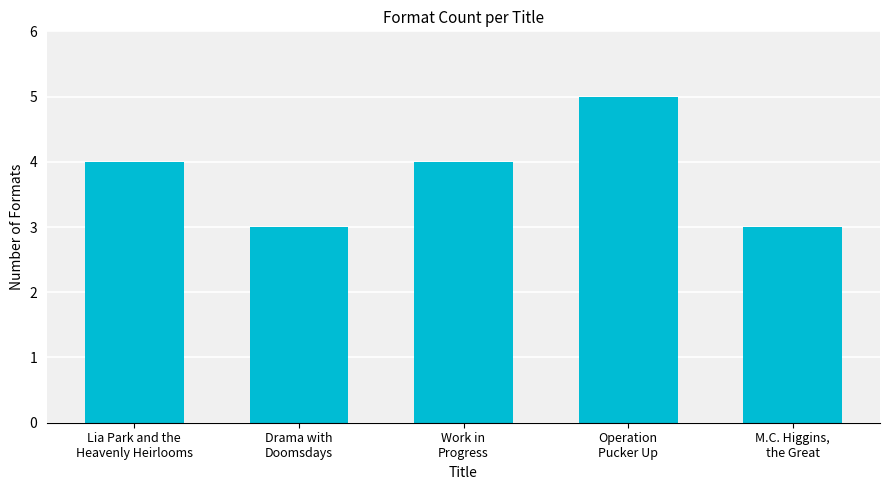

How many values are below 4?

2